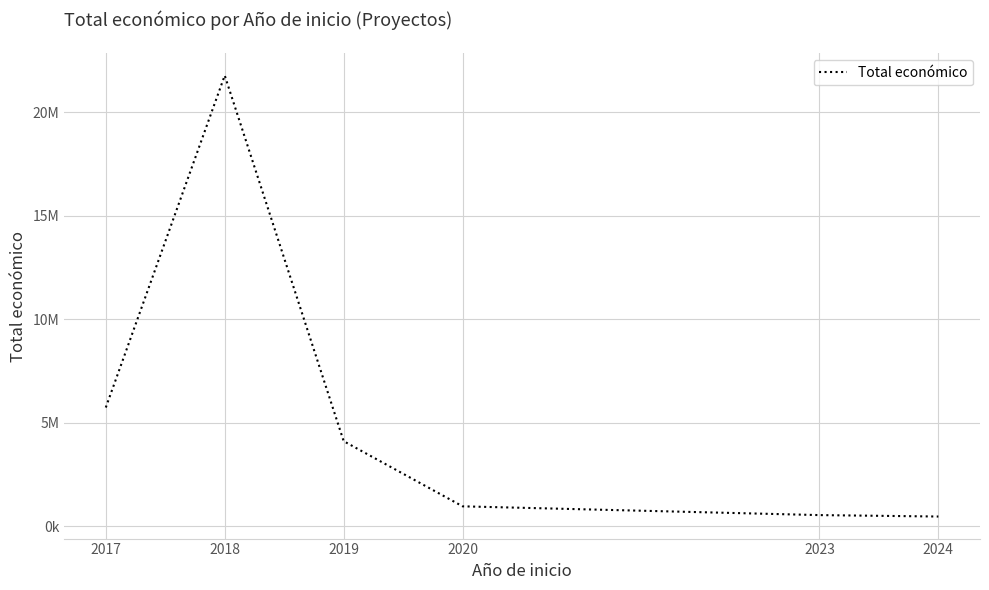

How many points are higher than both their immediate neighbors (excluding endpoints)?

1